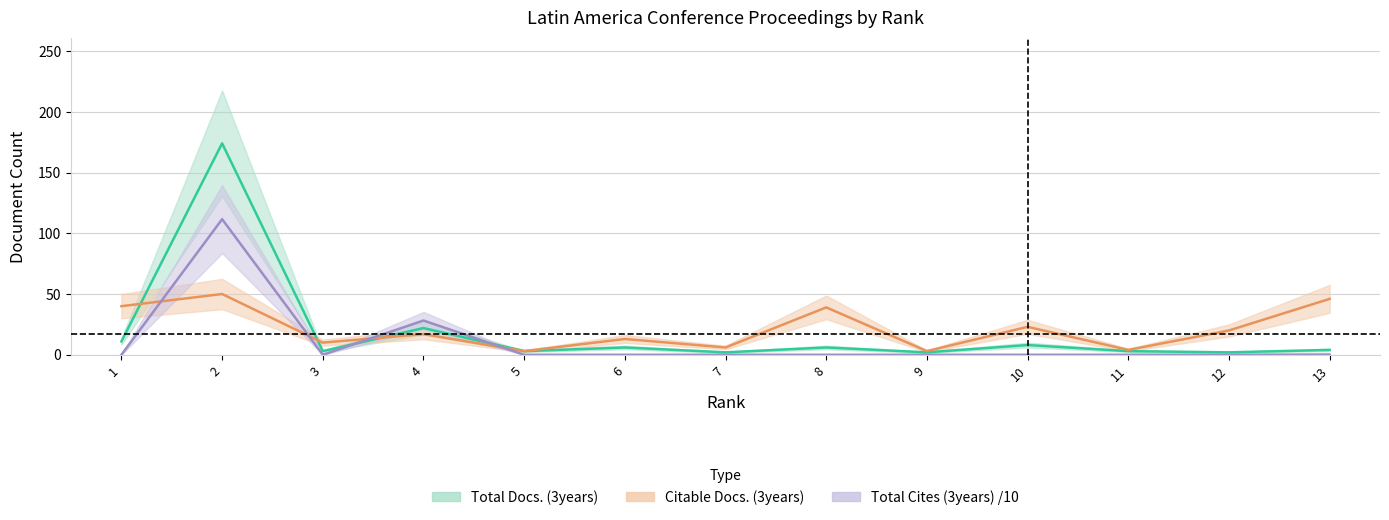

What is the sum of all Total Docs. (3years) values?

246.0